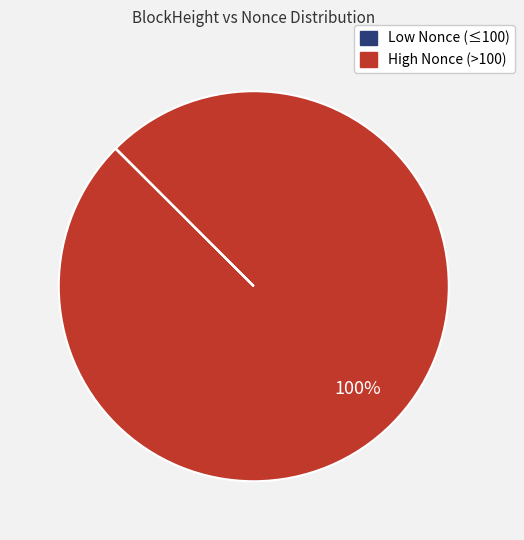

Is there any slice that represents more than half of the pie?

Yes